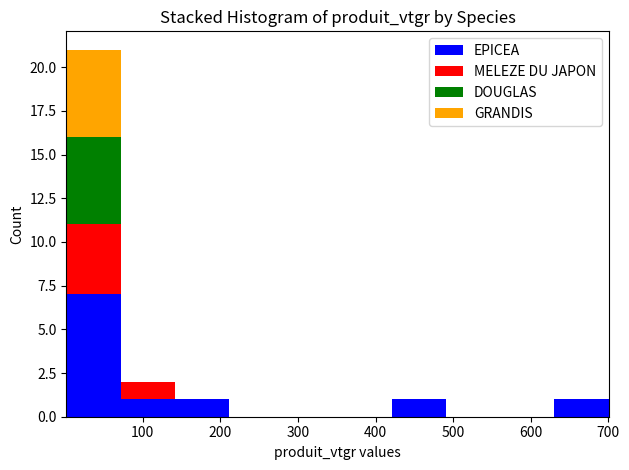

Which range on the x-axis has the tallest stacked bar (by total height)?

0 to 70